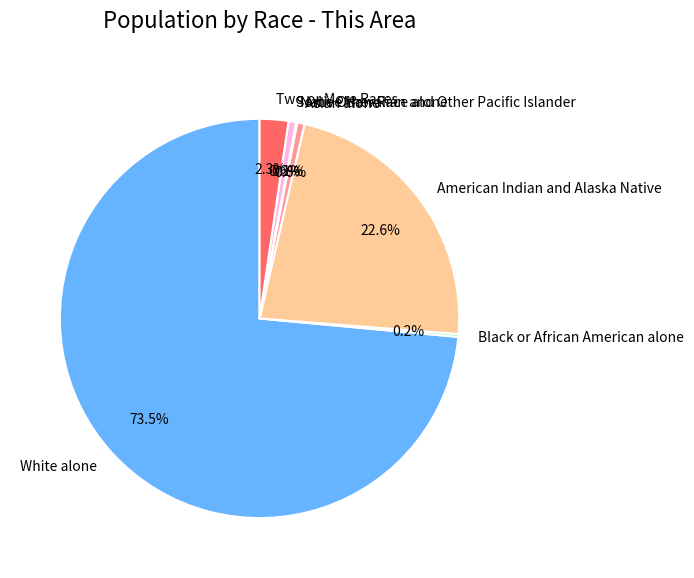

Is the sum of Some Other Race alone and Two or More Races greater than half?

No